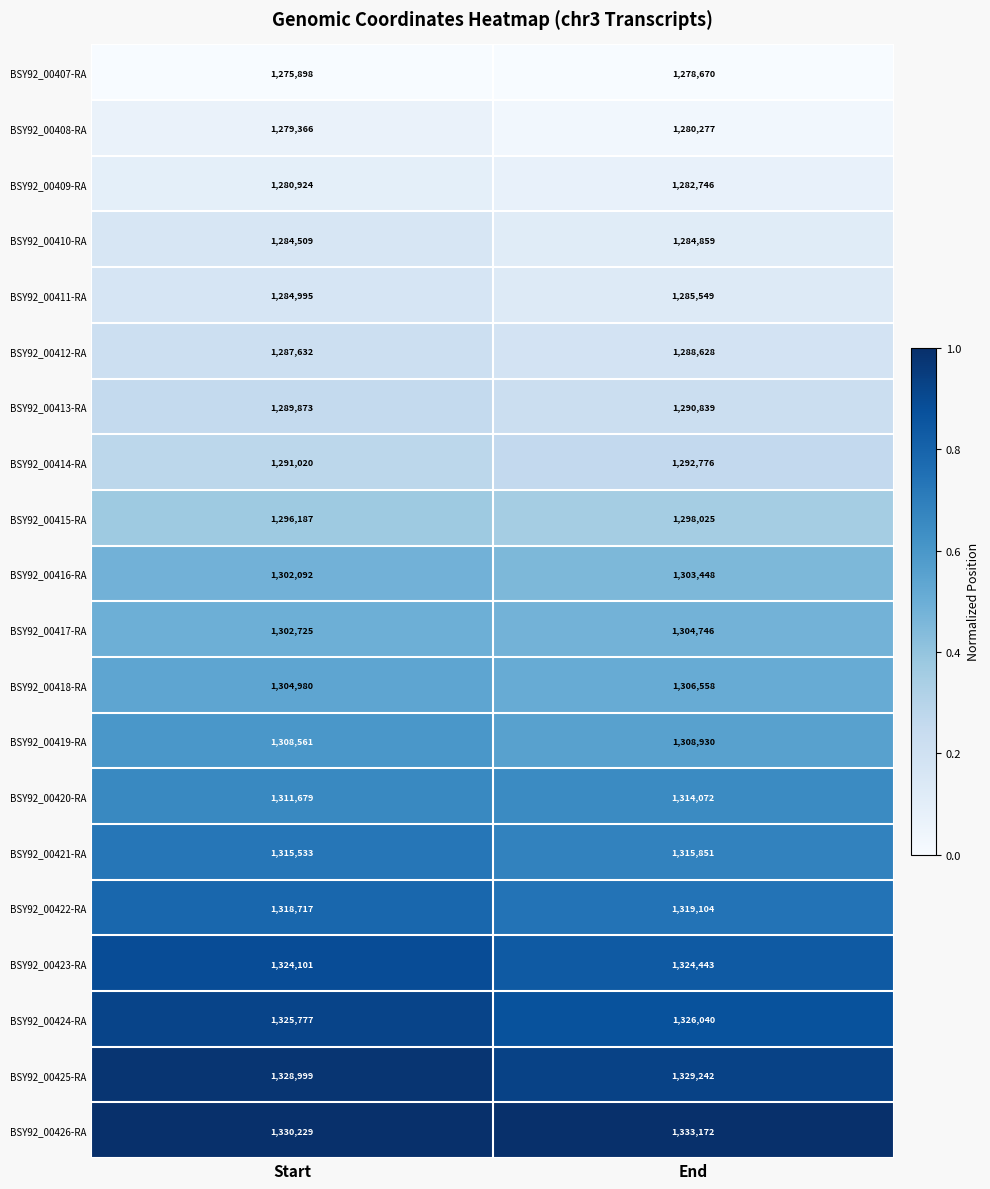

What is the difference between the BSY92_00411-RA values at Start and End?

554